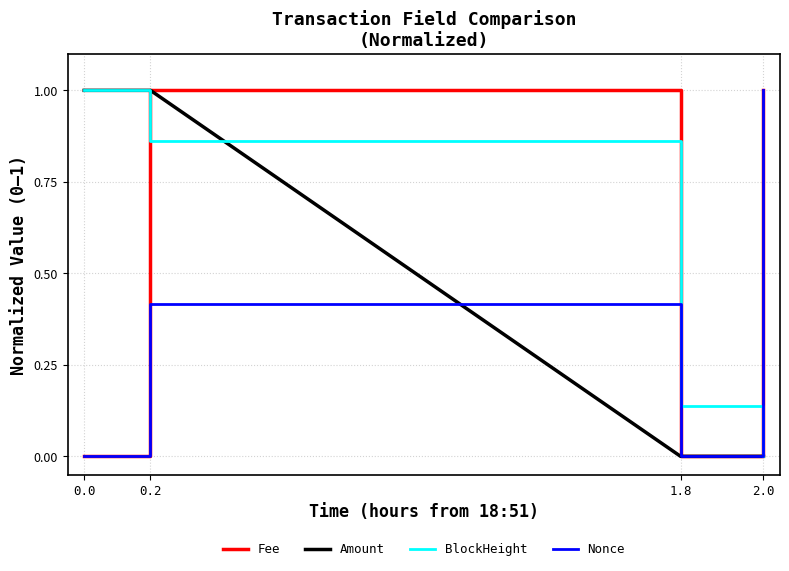

Does the chart have visible grid lines?

Yes